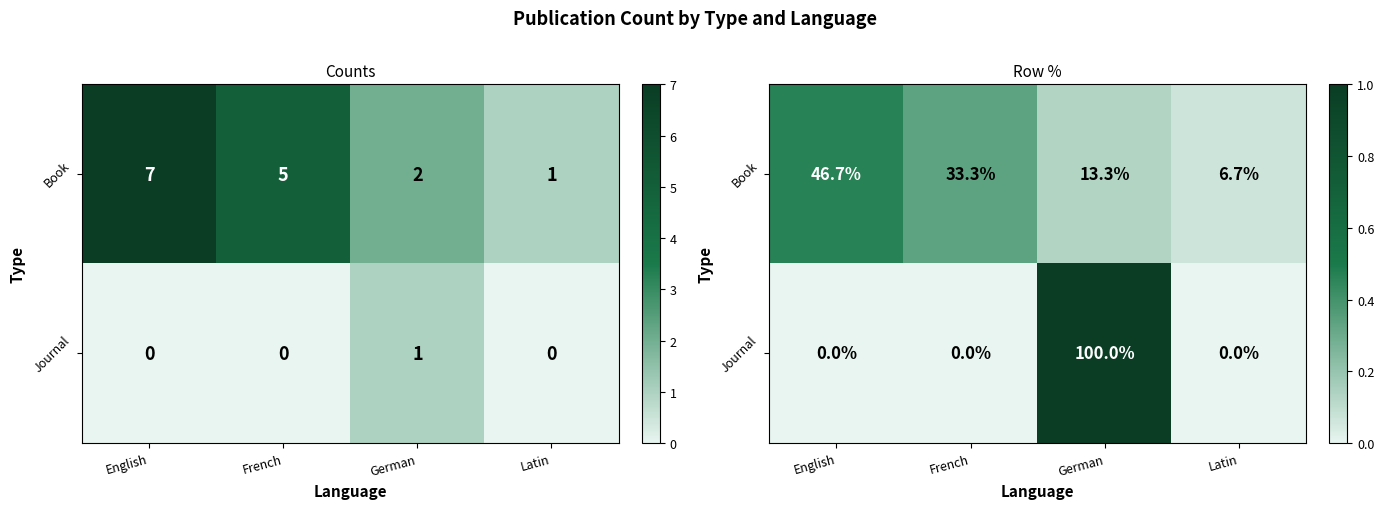

How many Book values are between 0 and 1?

4